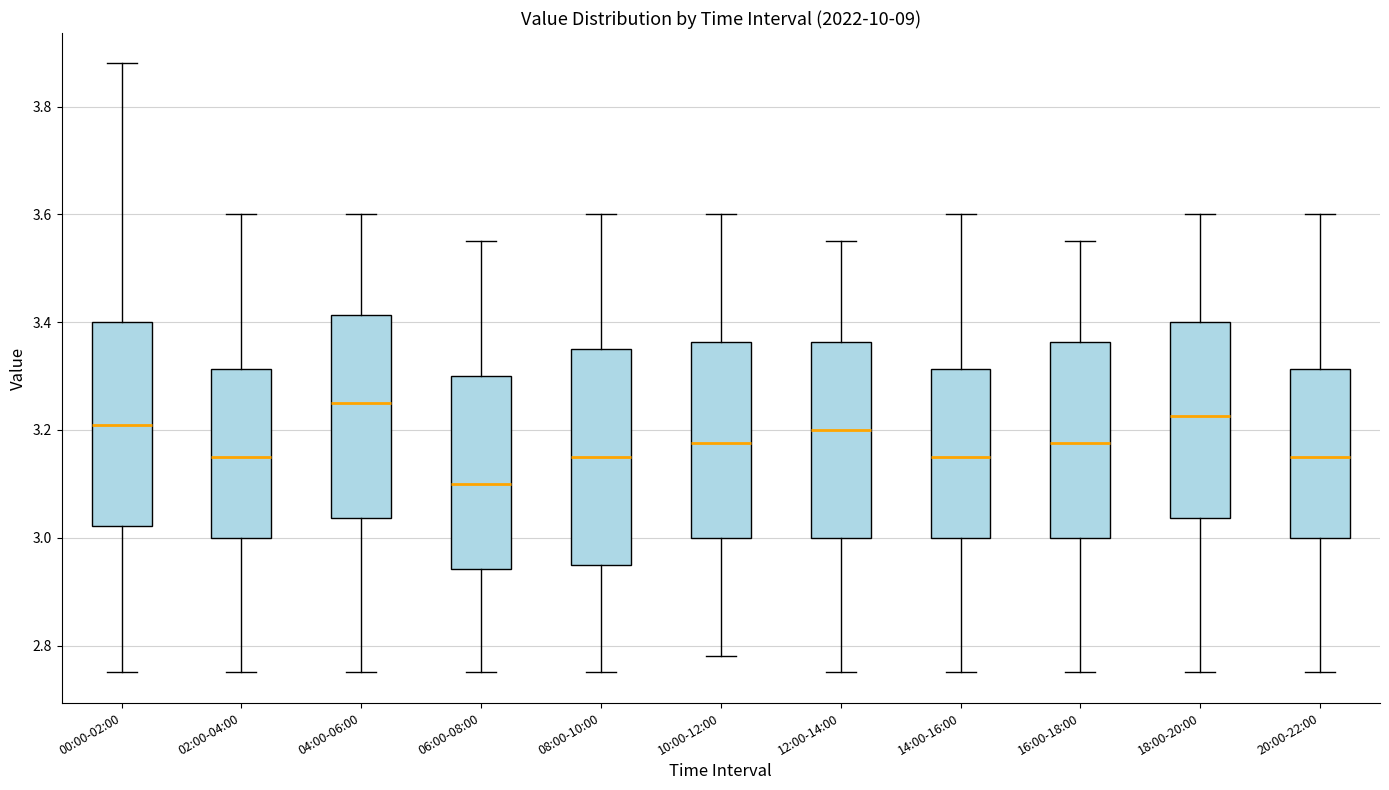

Which box's median line is the lowest?

06:00-08:00